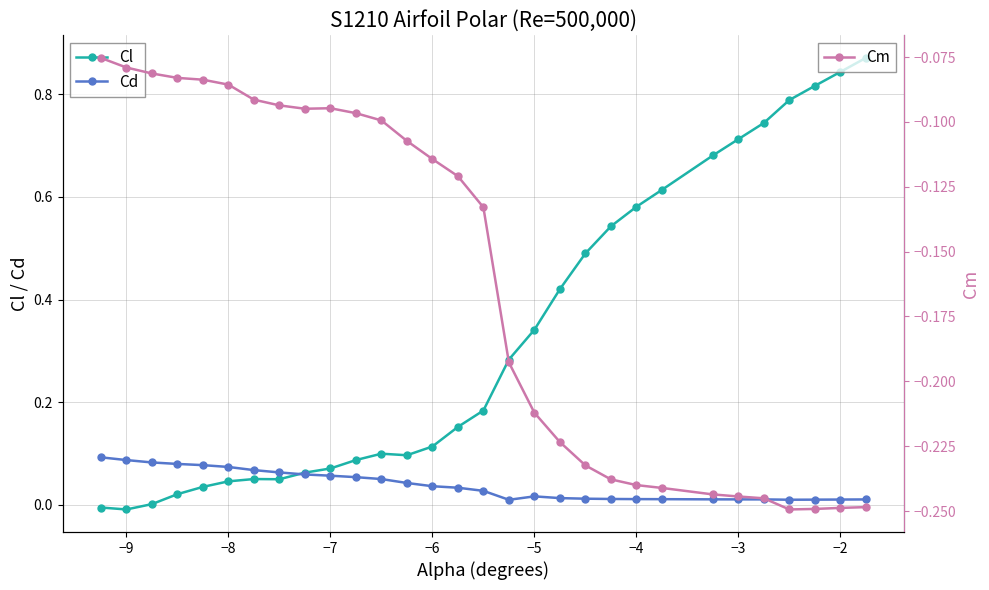

True or false: Cl and Cm cross at least once.

False